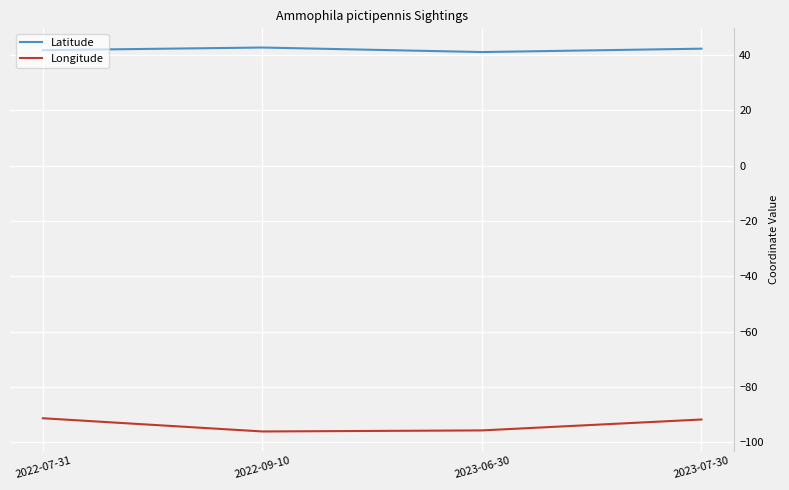

Read the Longitude value at 2023-07-30.

-91.9